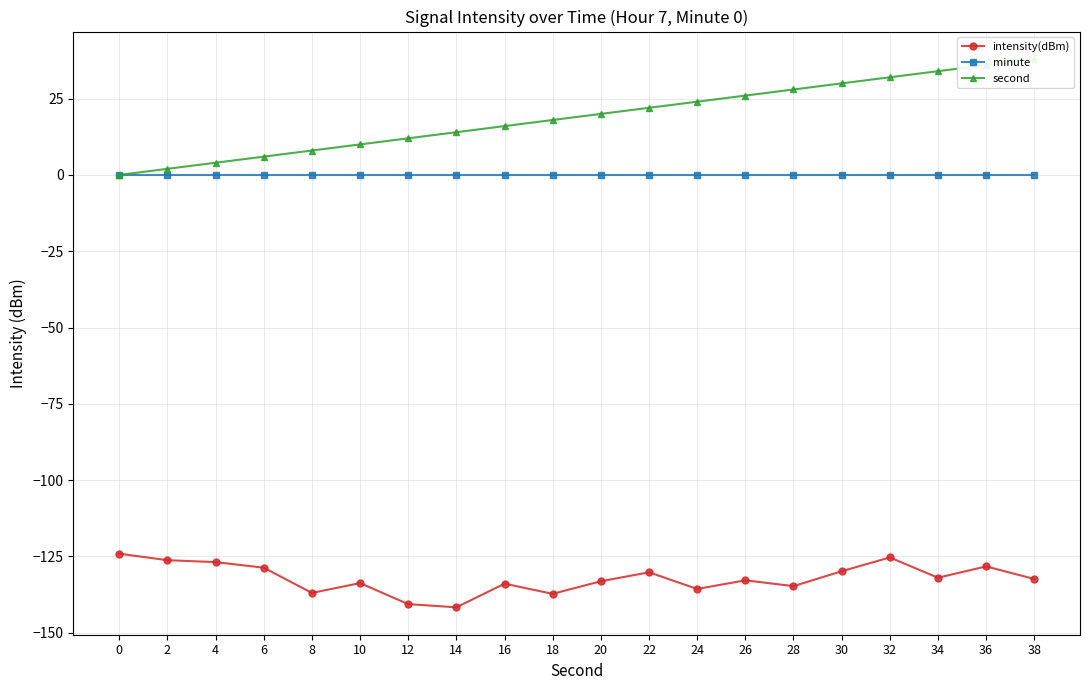

What is the spread (max minus min) of values at 34?

166.0